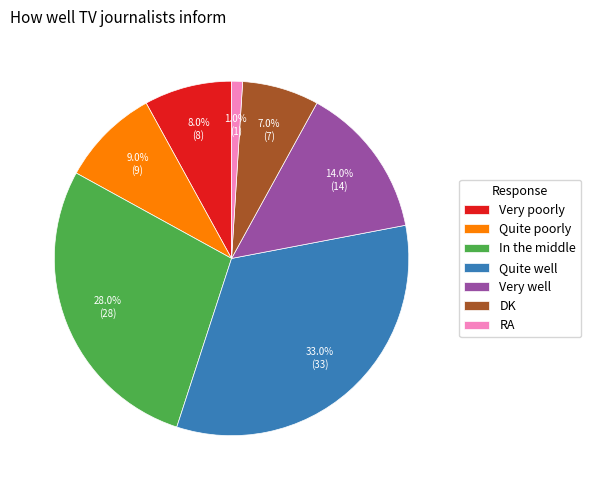

To the nearest percent, what percentage of the pie is Quite poorly?

9%